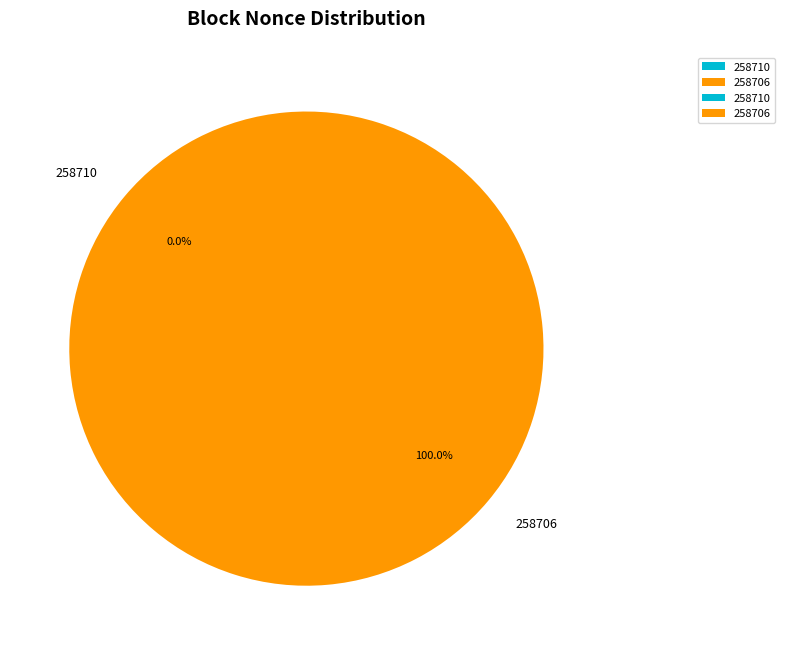

To the nearest percent, what is the difference between the largest and smallest slice percentages?

100%